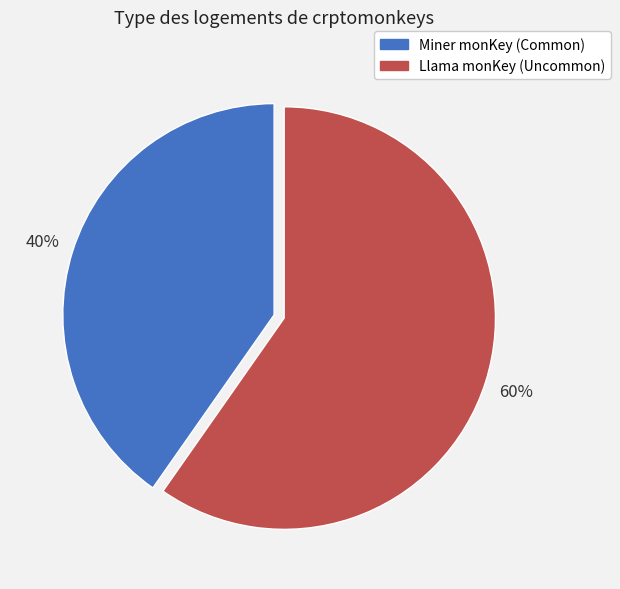

To the nearest percent, what is the combined percentage of Llama monKey (Uncommon) and Miner monKey (Common)?

100%